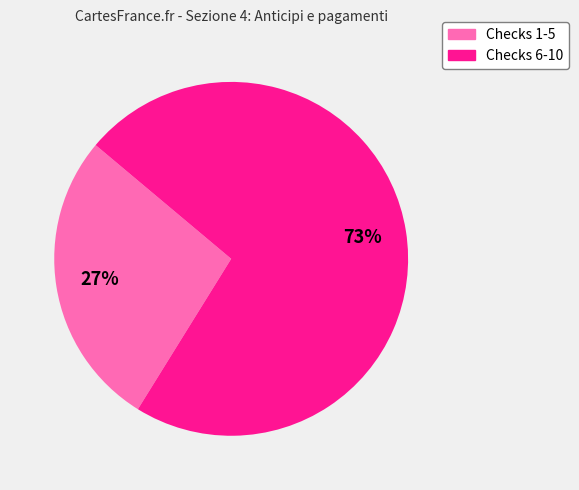

Is there any slice that represents more than half of the pie?

Yes